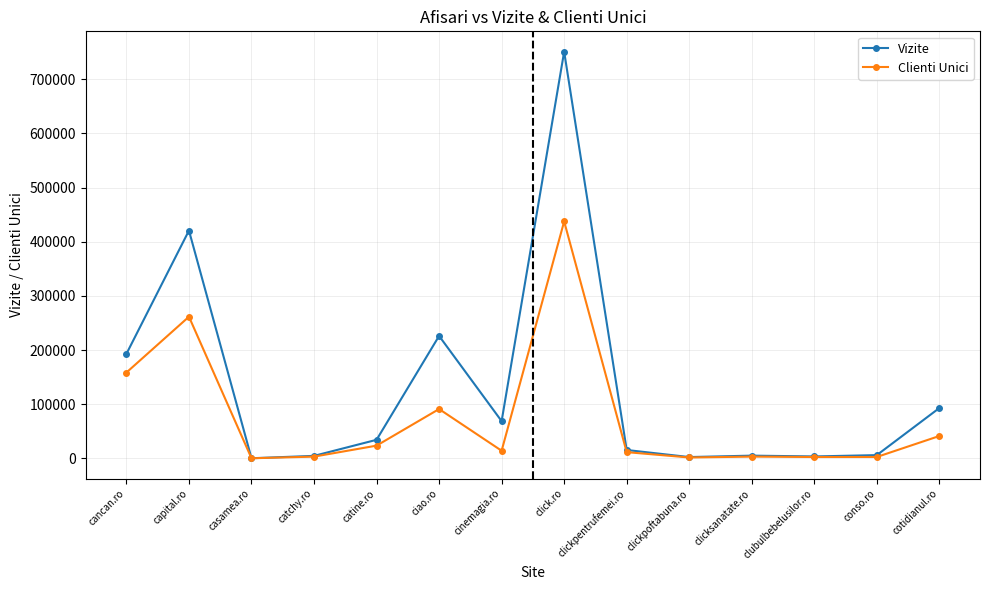

True or false: Clienti Unici has a value of 2583 at clubulbebelusilor.ro.

True